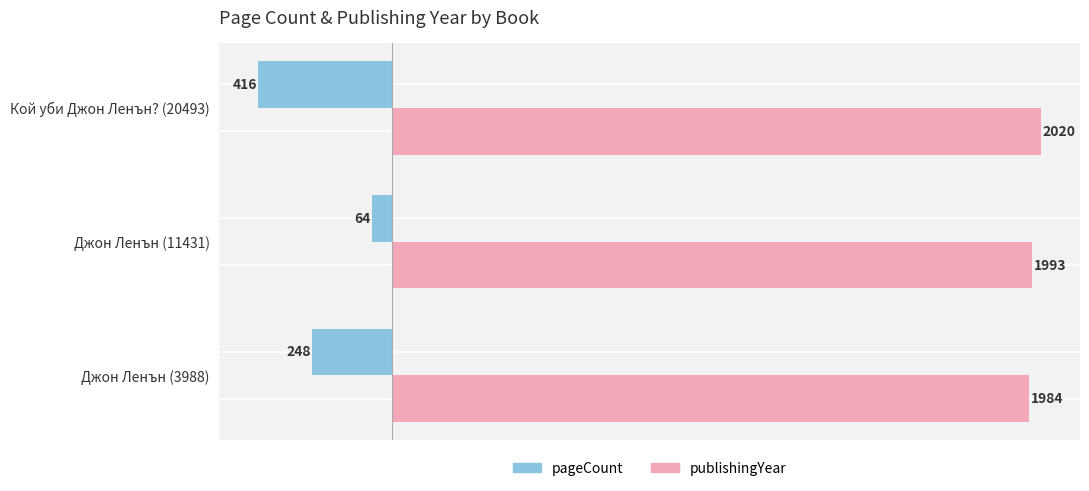

How many categories are shown in the chart?

3